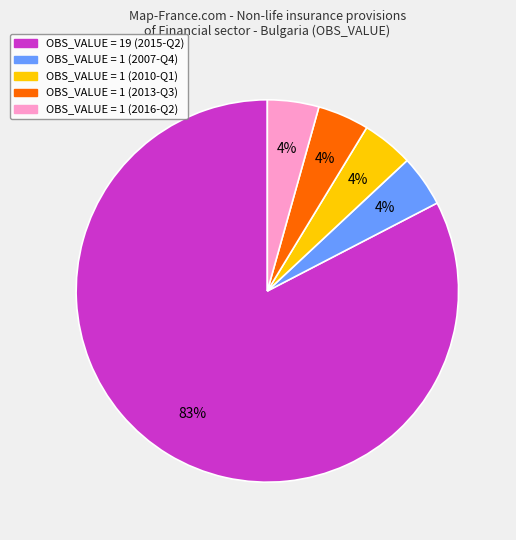

To the nearest percent, what is the average slice percentage?

20%